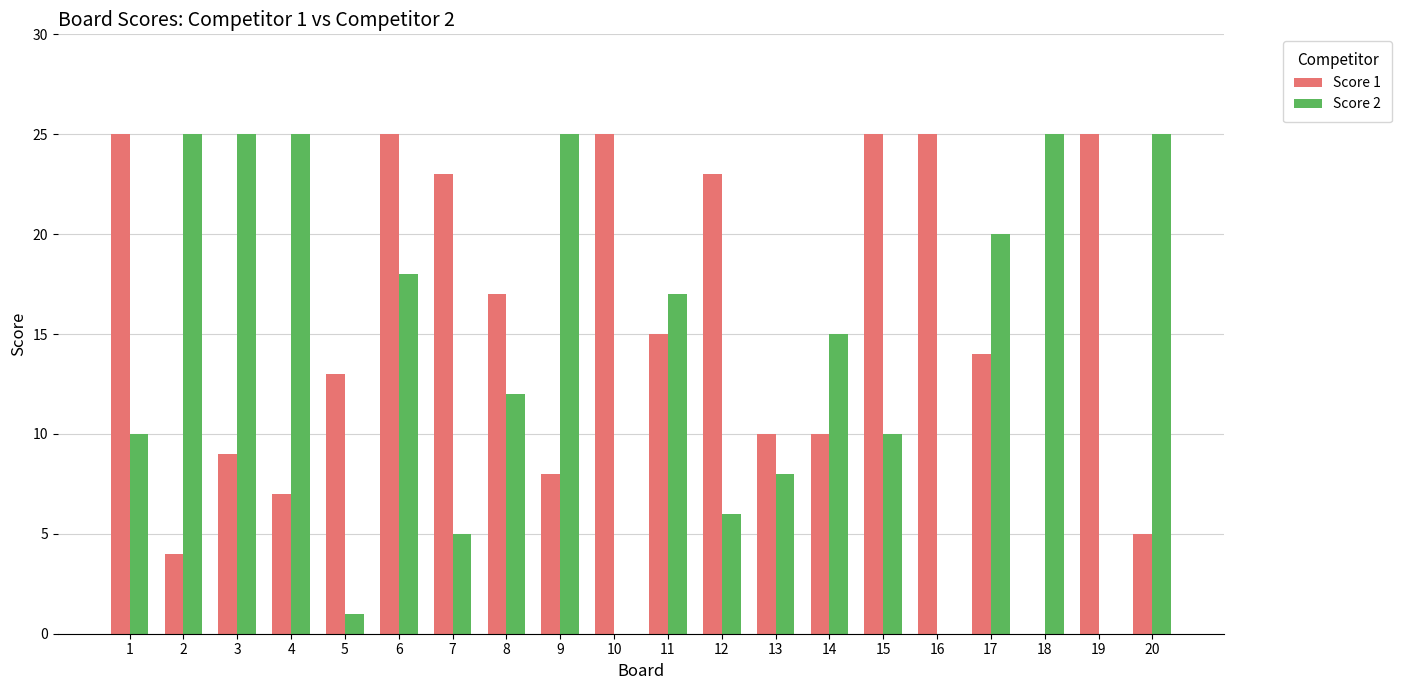

Which series changed the most between 8 and 18?

Score 1